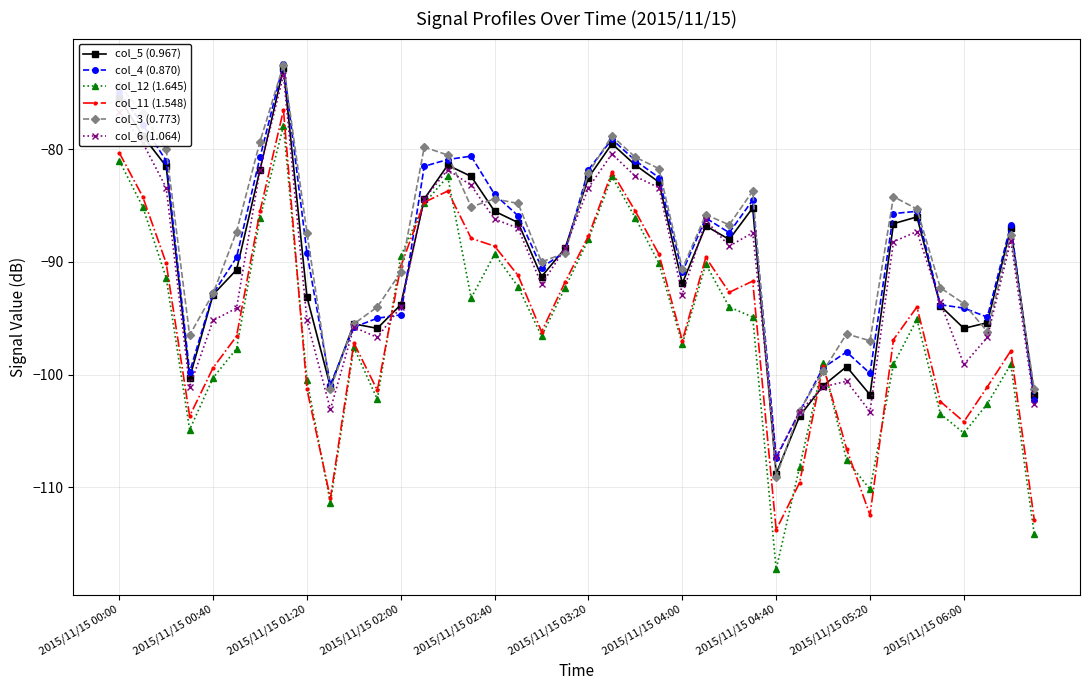

What is the difference between the second highest and minimum values in the col_6 (1.064) series?

30.6